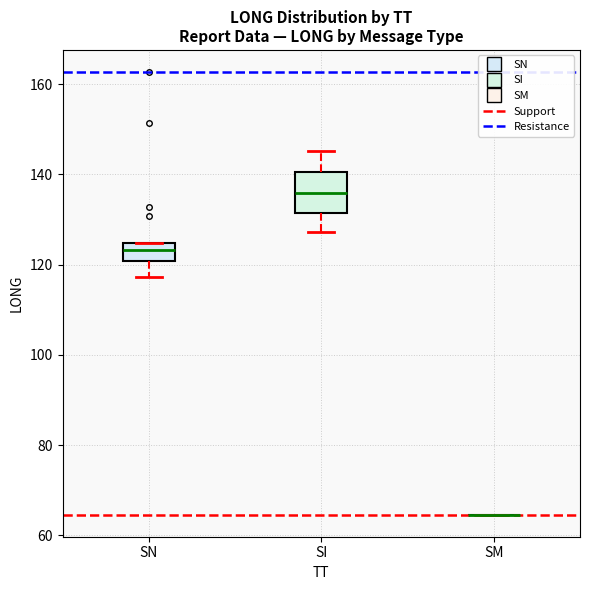

Reading left to right, transcribe this box plot: for each box, give where its median line is, the range the box spans, and where its two whiskers end, as read against the y-axis. The values are not printed on the chart, so give them approximately, as read against the axis.

SN: median 124 (inside the box), box 120 to 124, whiskers 118 to 124
SI: median 136, box 132 to 140, whiskers 128 to 146
SM: box collapsed to a line at 64, whiskers 64 to 64